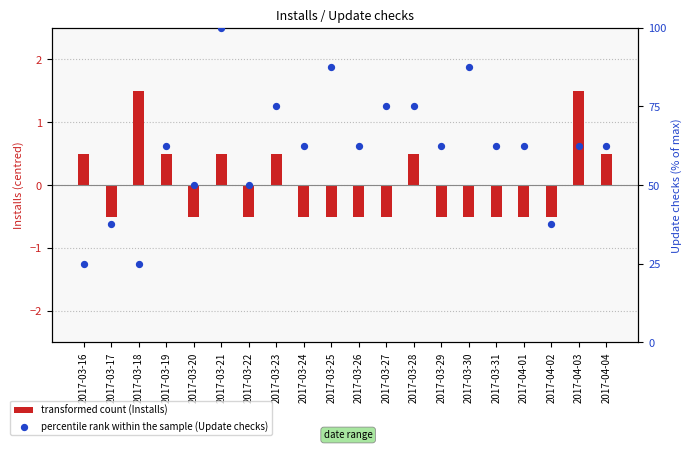

Which series has the largest total across all categories?

percentile rank within the sample (Update checks)